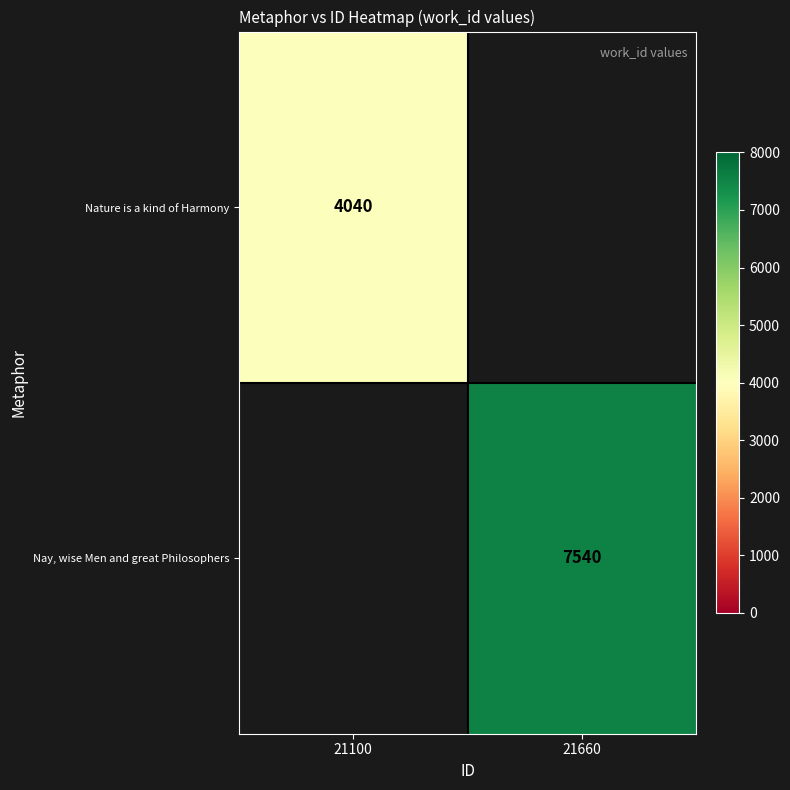

The value of Nature is a kind of Harmony at 21100 is 4040. True or false?

True